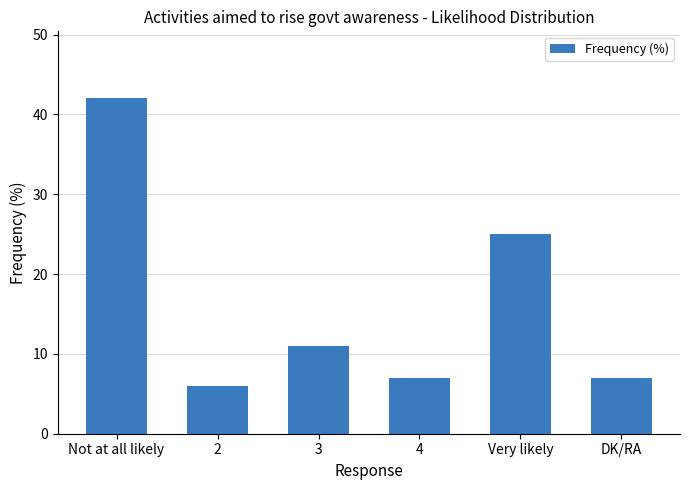

How many series are shown in this chart?

1